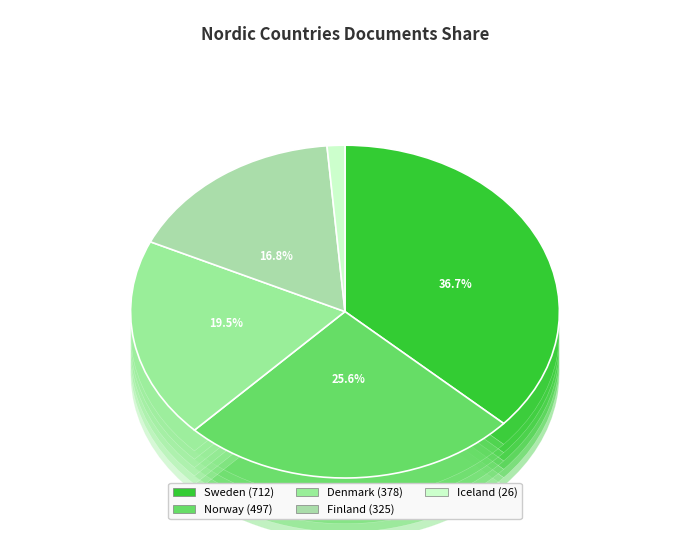

How many slices are in this pie chart?

5